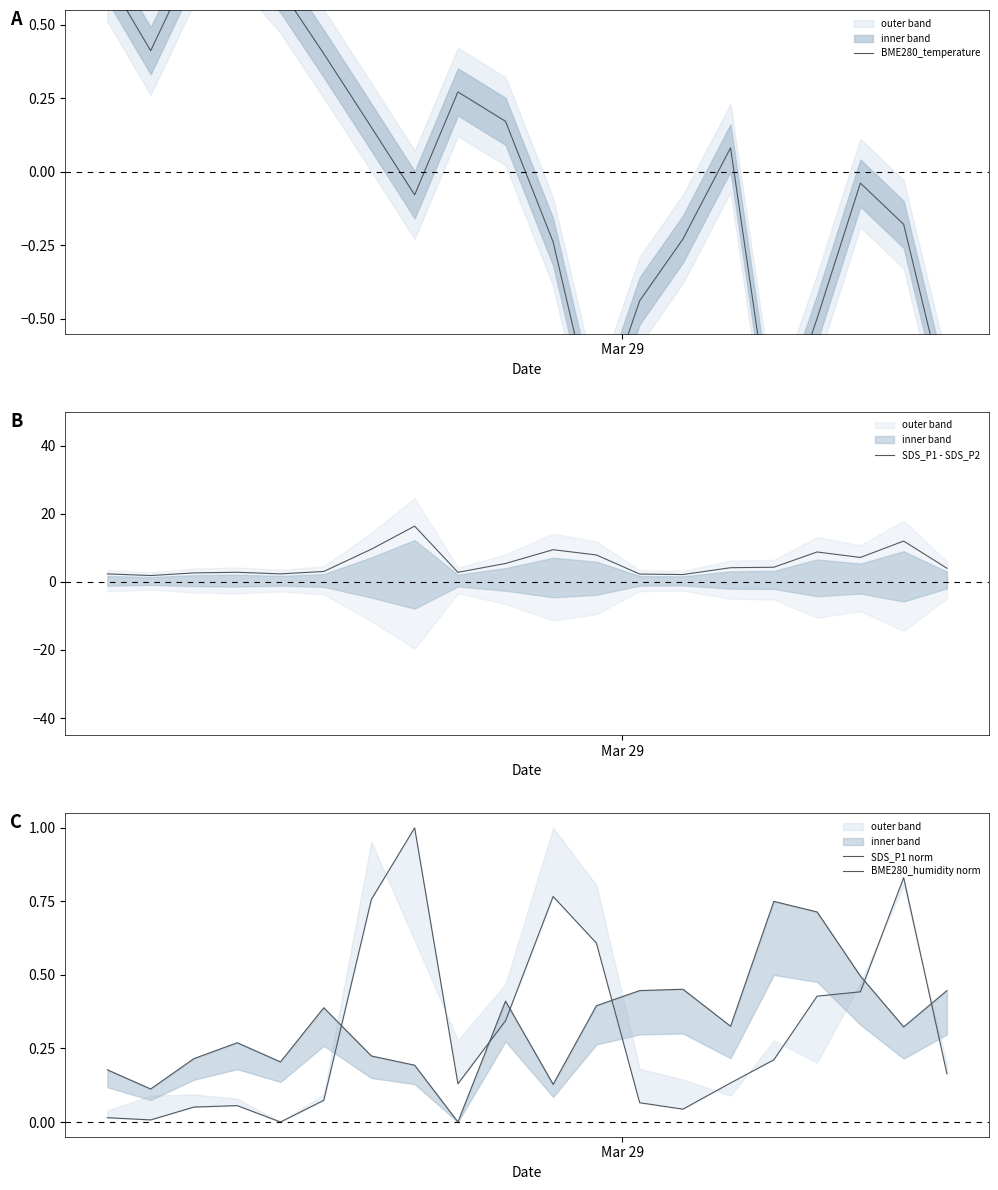

How many series are shown in this chart?

4